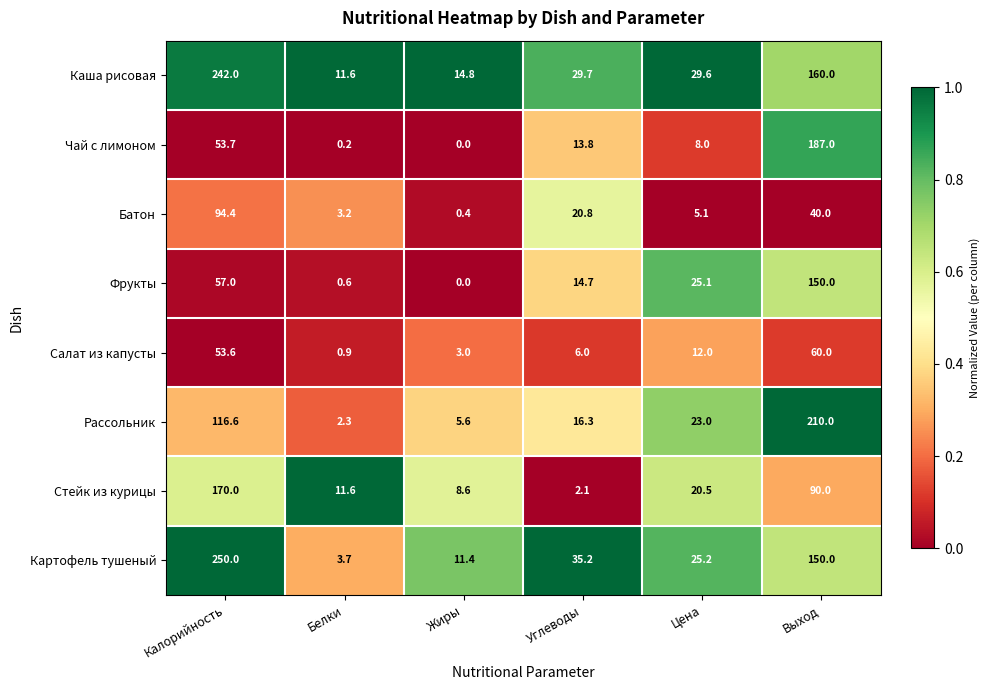

Where is Фрукты nearest to the value 75?

Калорийность